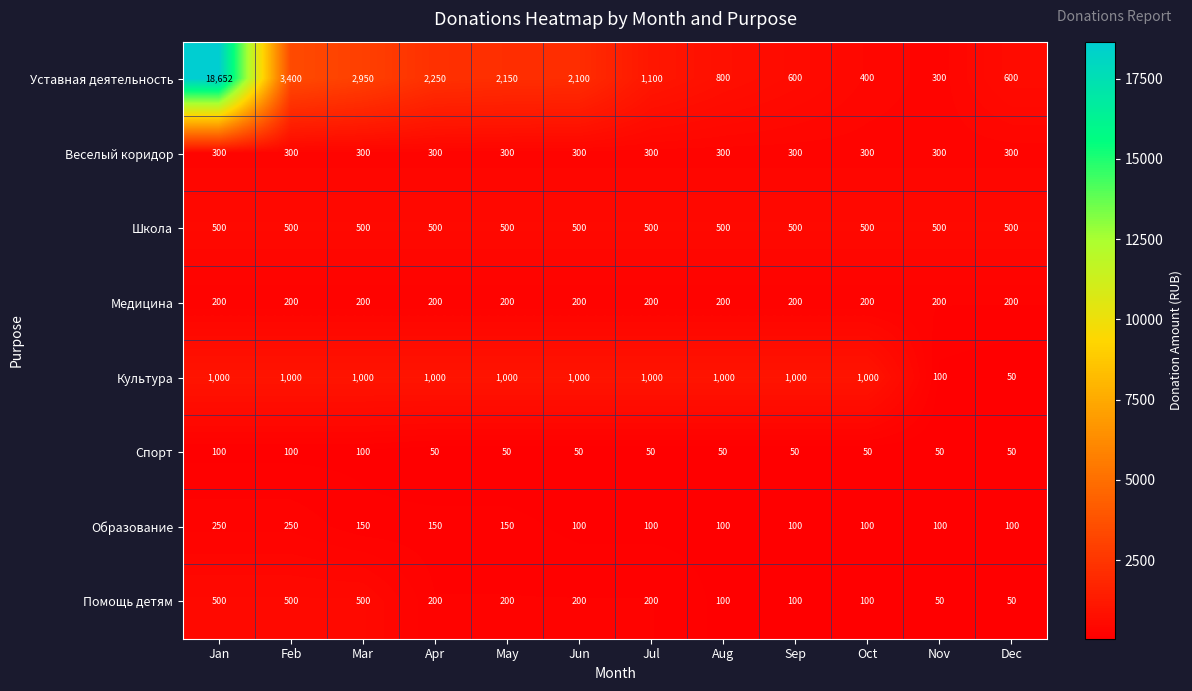

The Медицина series shows 334 at Jan. True or false?

False